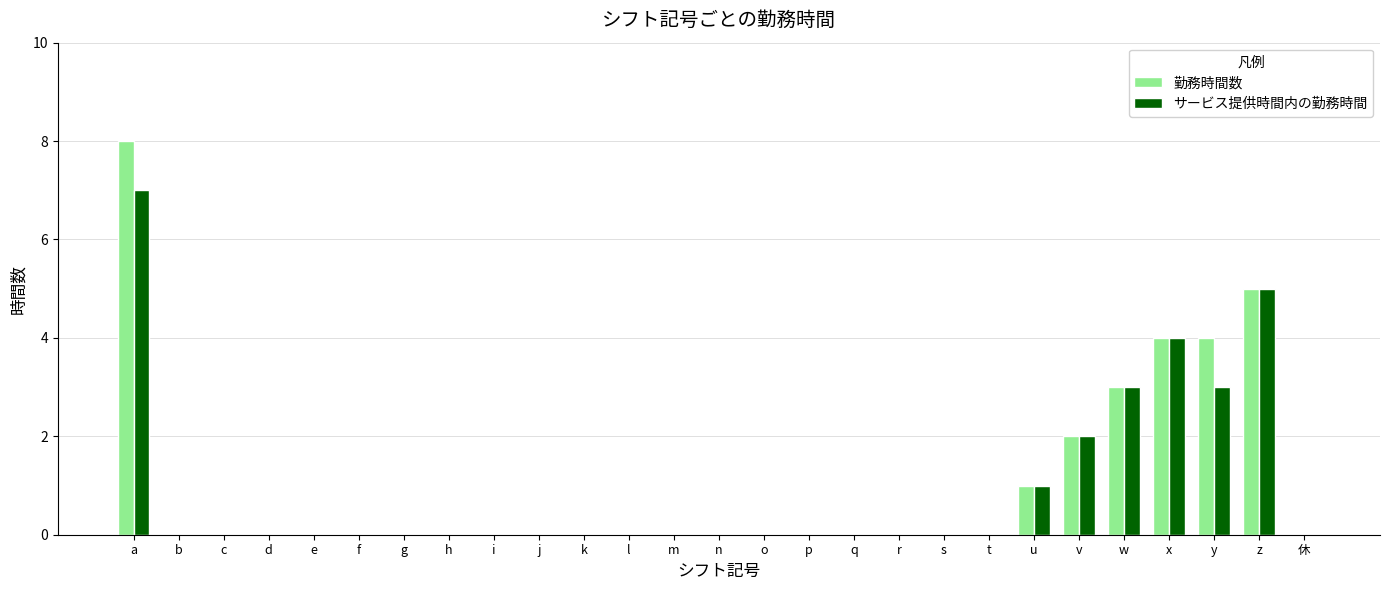

What is the maximum value for サービス提供時間内の勤務時間?

7